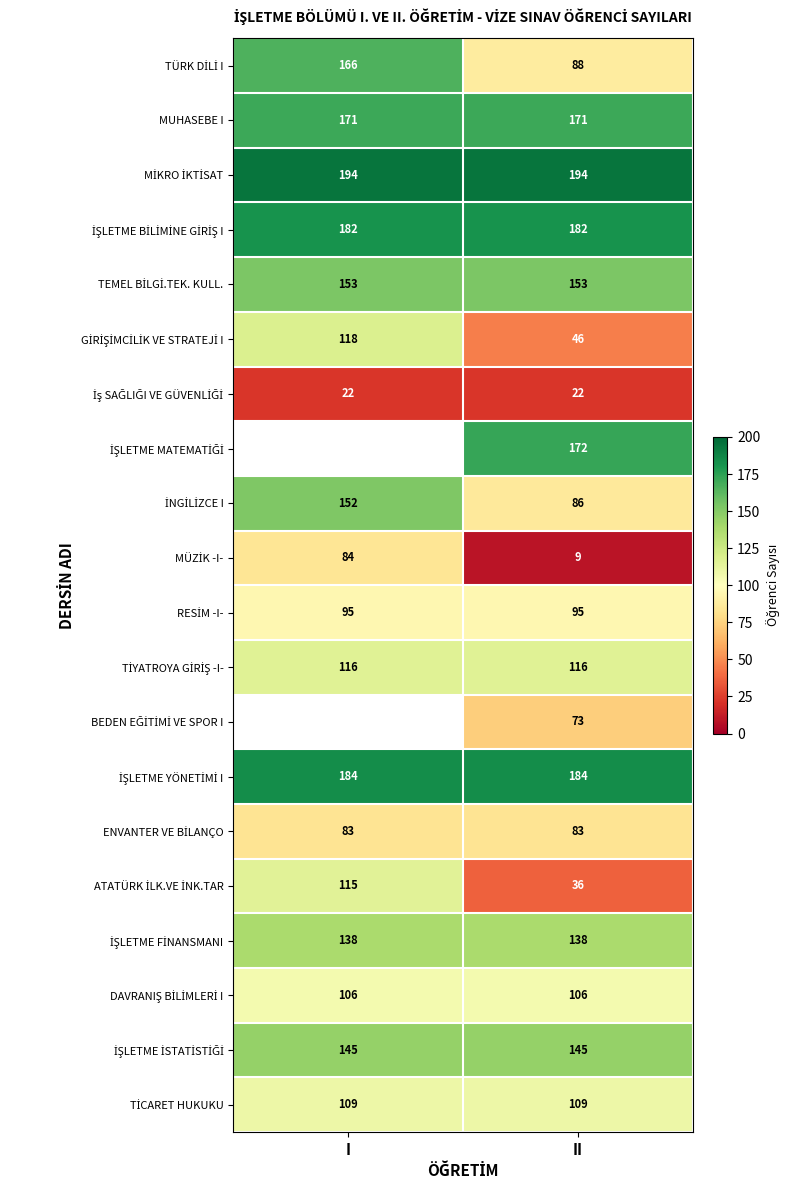

What is the total value across all series at II?

2208